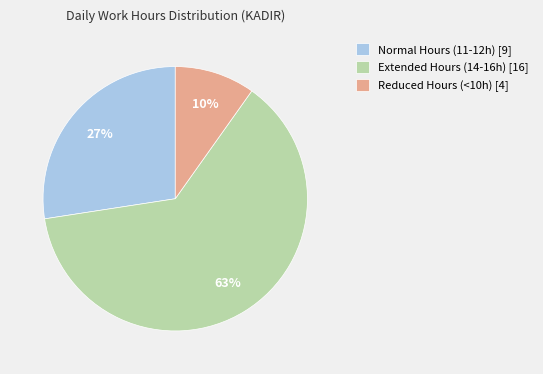

To the nearest percent, what is the difference between the largest and smallest slice percentages?

53%